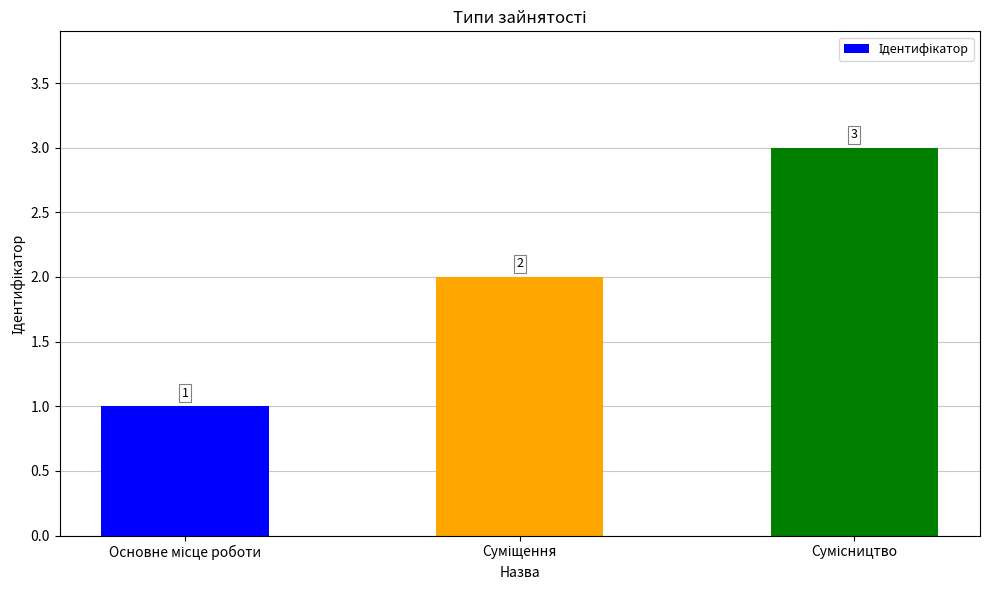

How many categories are shown in the chart?

3